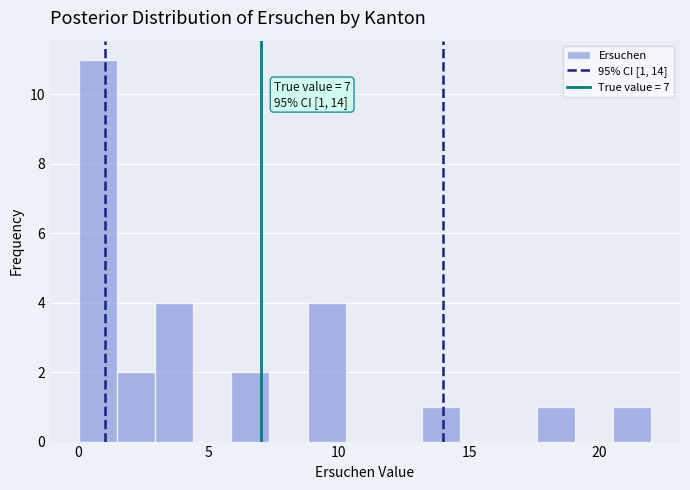

Read against the x-axis, roughly where is the centre of the tallest bar?

0.5